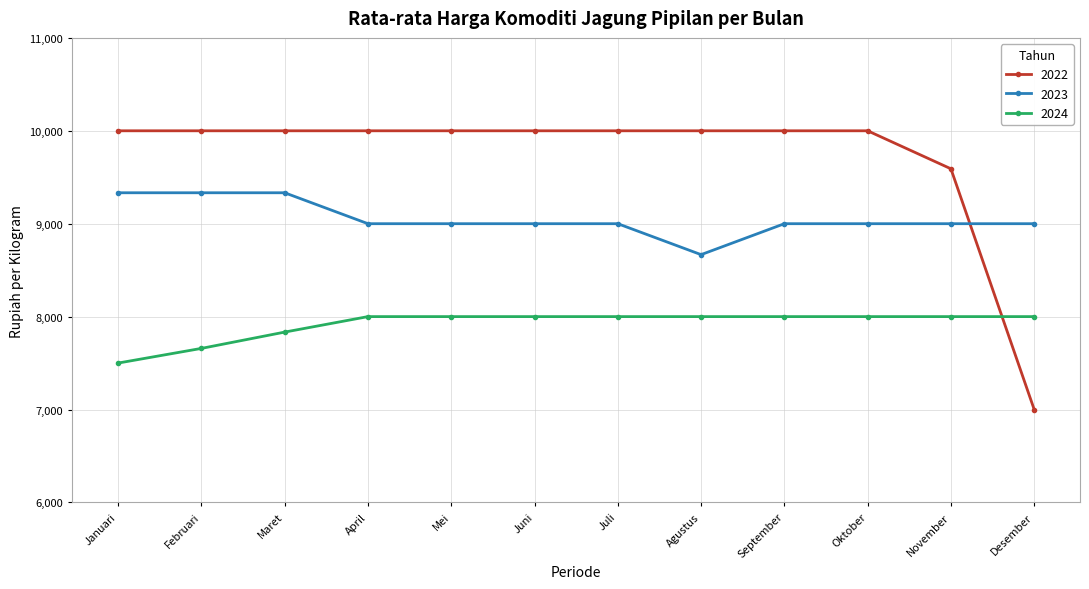

What is the spread (max minus min) of values at Oktober?

2000.0